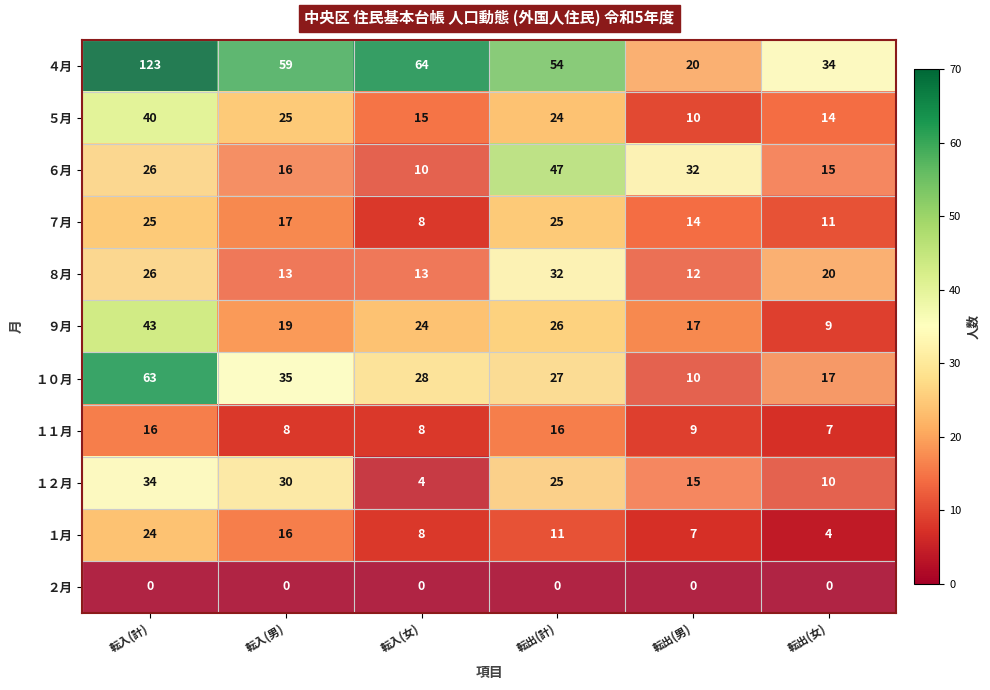

At which category is the sum across all series the highest?

転入(計)